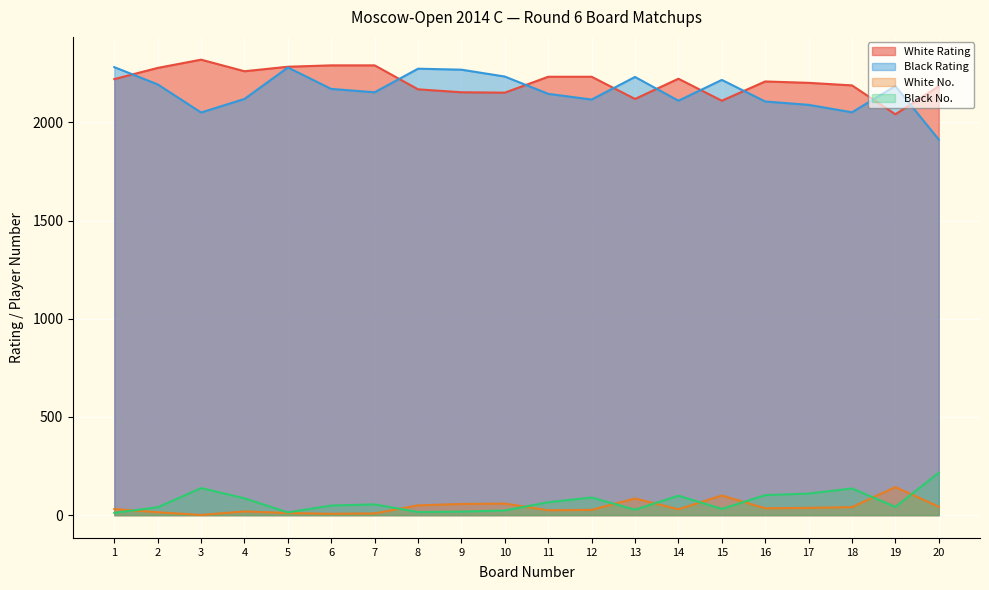

After their last crossing, which series has the higher values: Black Rating or White Rating?

White Rating